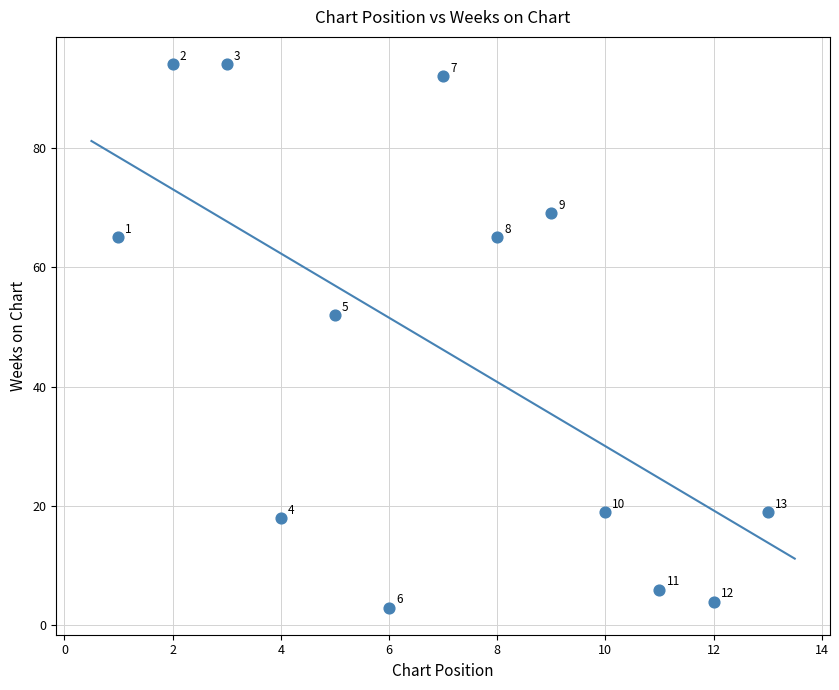

What is the range of X values (max minus min)?

12